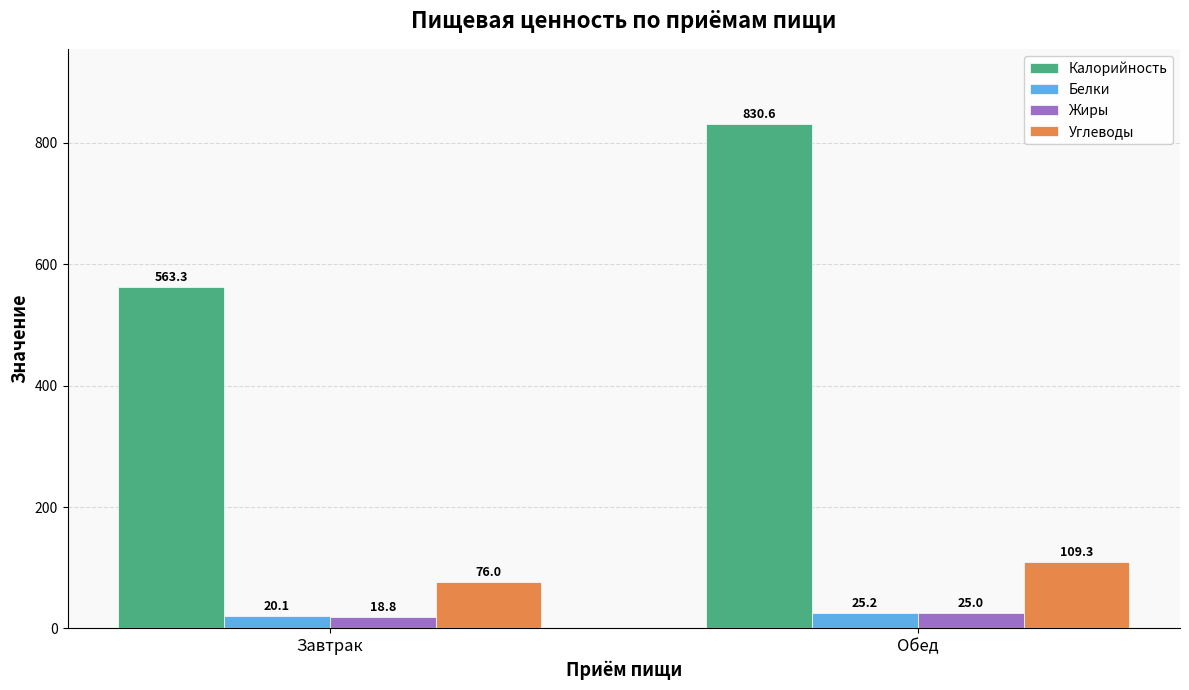

What is the label of the 1st bar from the right?

Обед